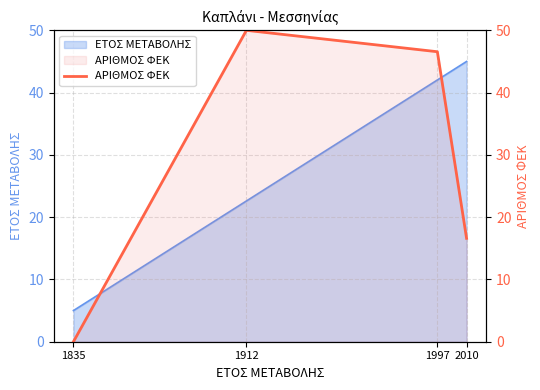

Rank the categories by value from highest to lowest.

1912, 1997, 2010, 1835